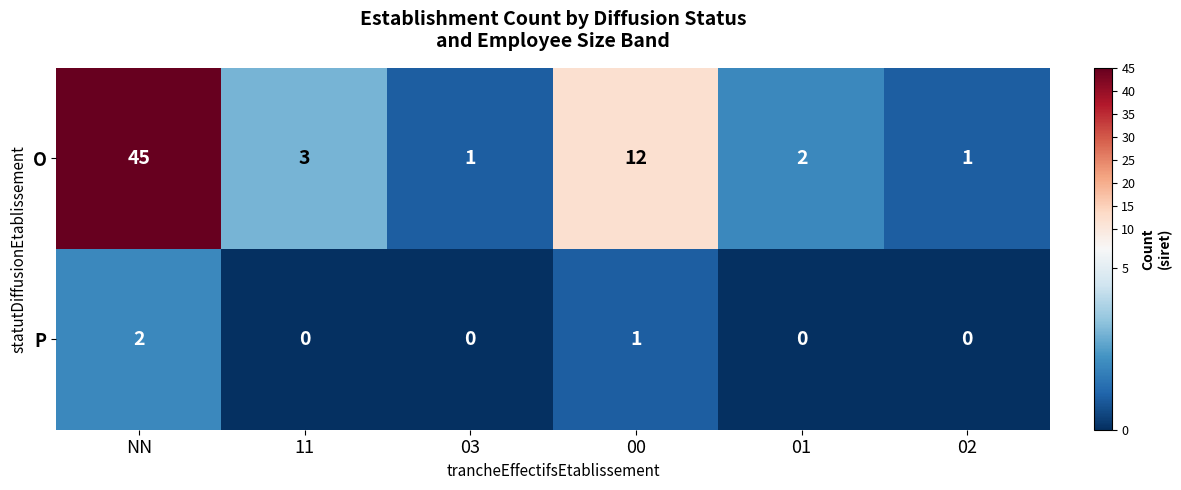

At how many categories does at least one series exceed 4?

2